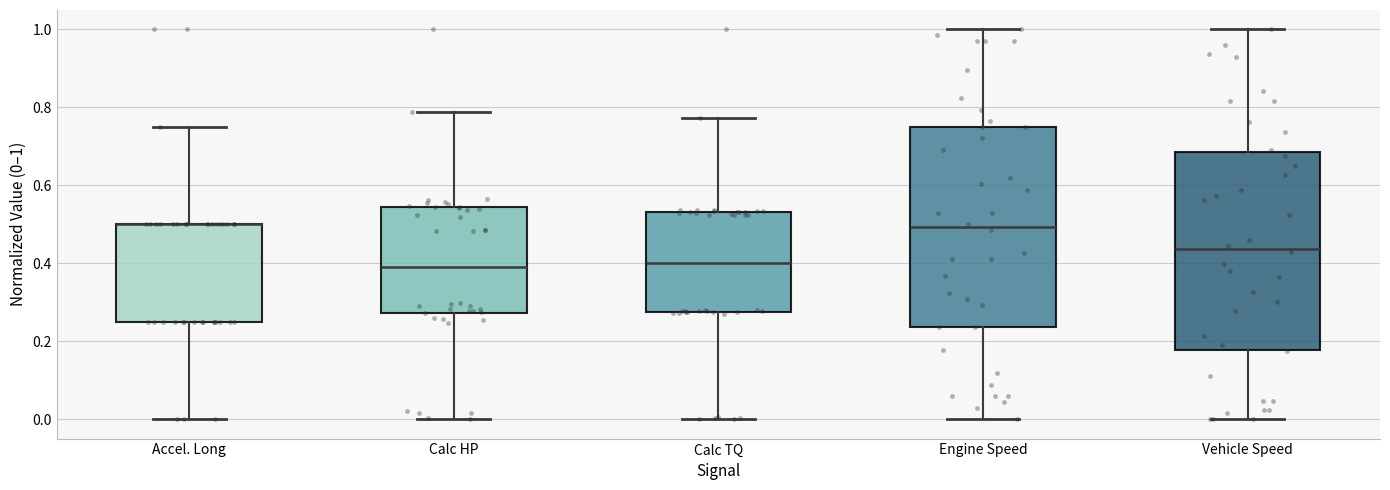

Reading left to right, read every box against the y-axis: the position of its median line, the range the box covers, and the ends of its whiskers. The values are not printed on the chart, so give them approximately, as read against the axis.

Accel. Long: median 0.50 (drawn on the box's upper edge), box 0.26 to 0.50, whiskers 0.00 to 0.76
Calc HP: median 0.38, box 0.28 to 0.54, whiskers 0.00 to 0.78
Calc TQ: median 0.40, box 0.28 to 0.54, whiskers 0.00 to 0.78
Engine Speed: median 0.50, box 0.24 to 0.76, whiskers 0.00 to 1.00
Vehicle Speed: median 0.44, box 0.18 to 0.68, whiskers 0.00 to 1.00